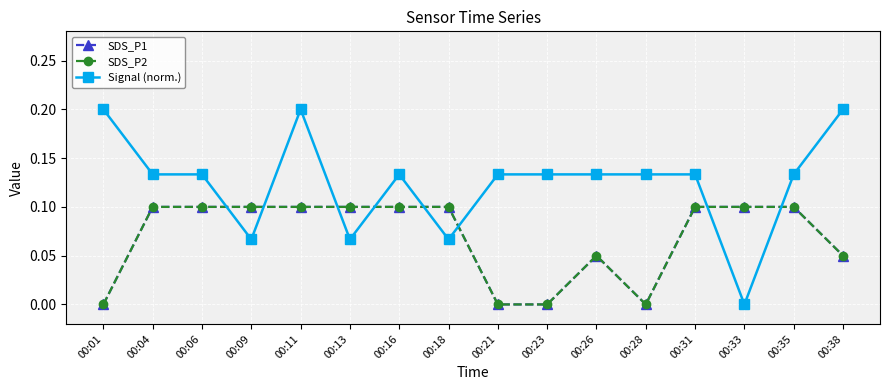

The Signal (norm.) series shows 0.1 at 00:18. True or false?

False